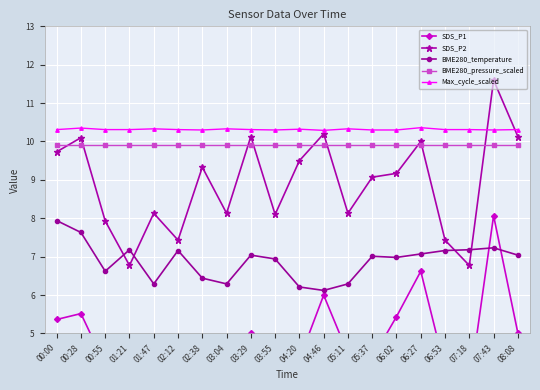

Which series has the largest range (max minus min)?

SDS_P2